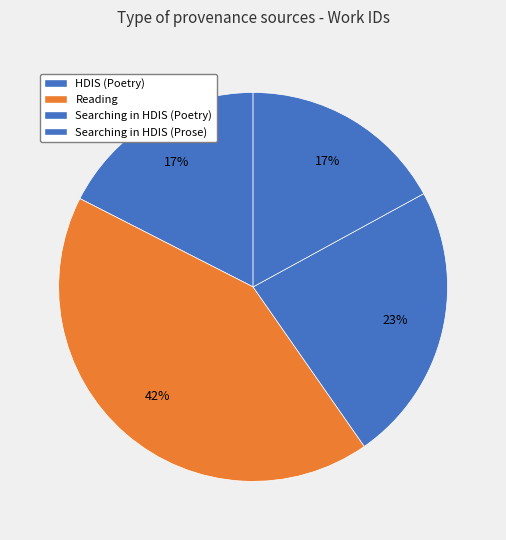

How many slices are in this pie chart?

4